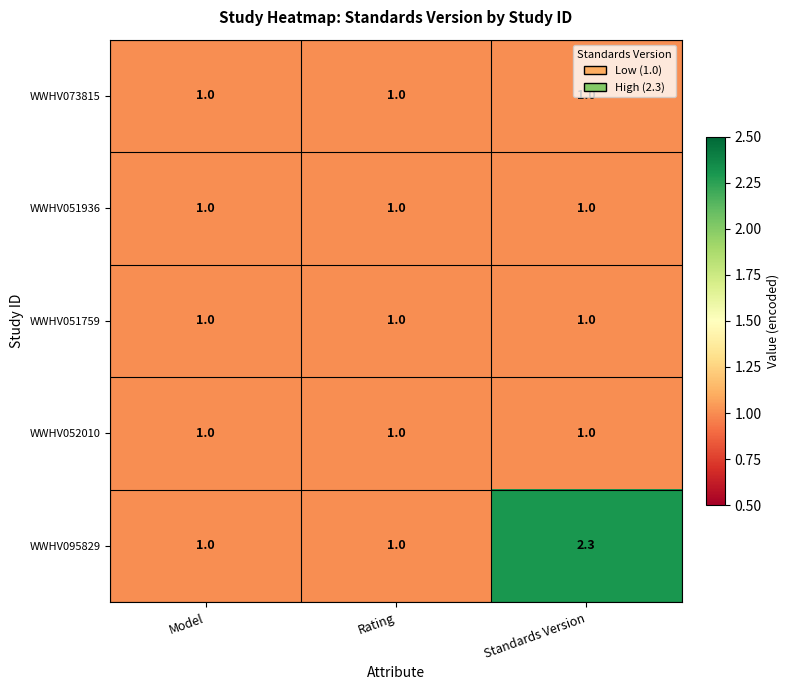

What is the total value across all series at Model?

5.0